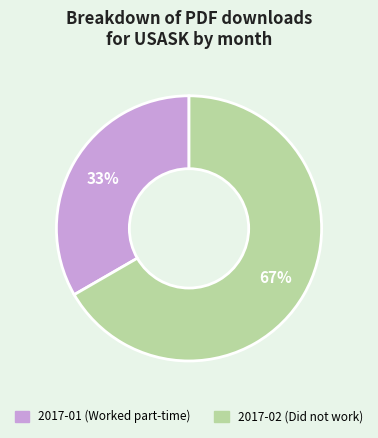

To the nearest percent, what portion does 2017-02 represent?

67%